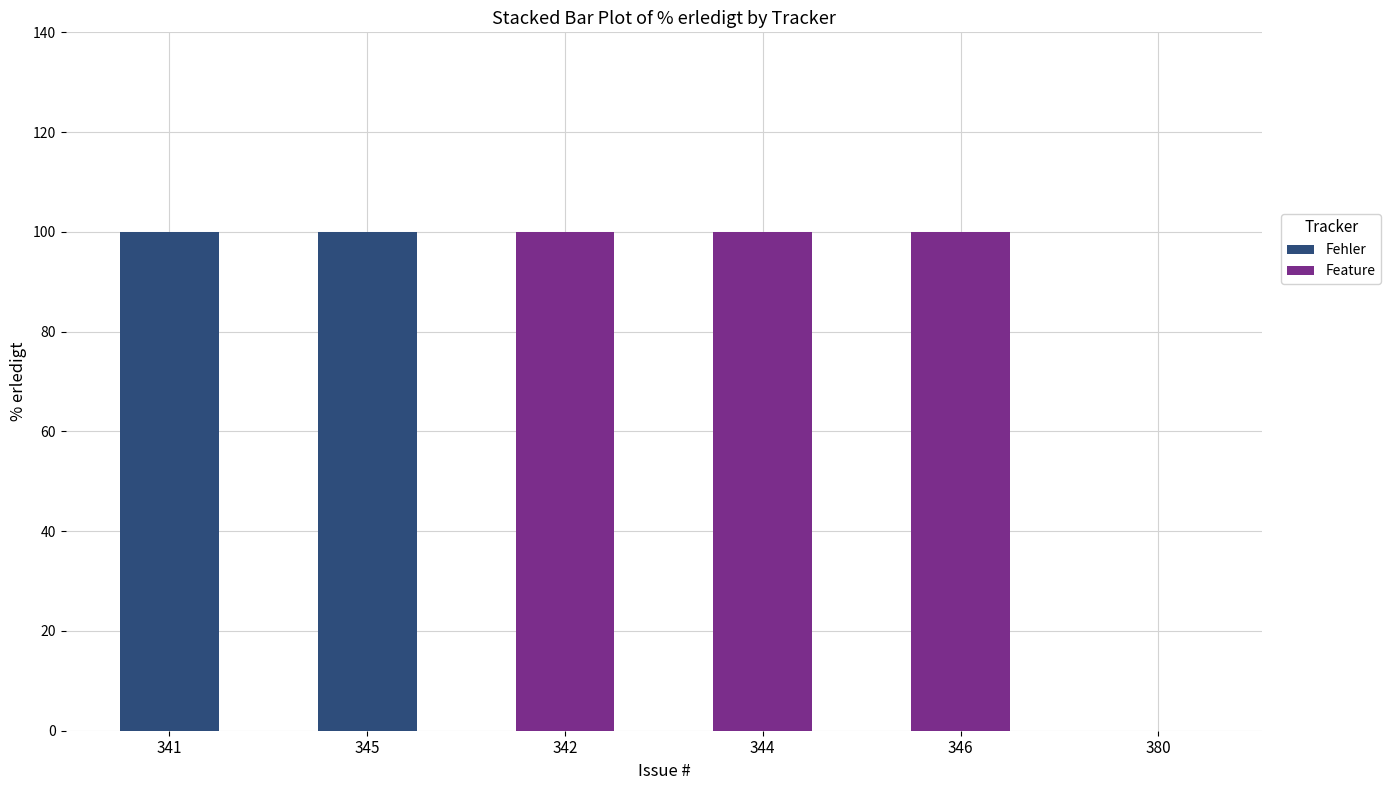

What is the sum of the Fehler values at 341 and 342?

100